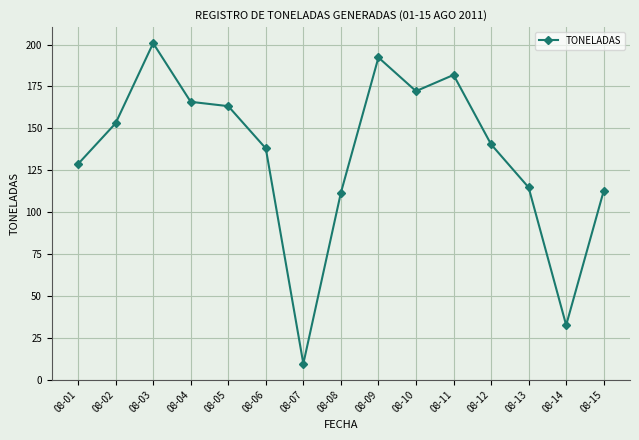

Approximately how many times larger is the value at 08-15 compared to 08-12?

0.8